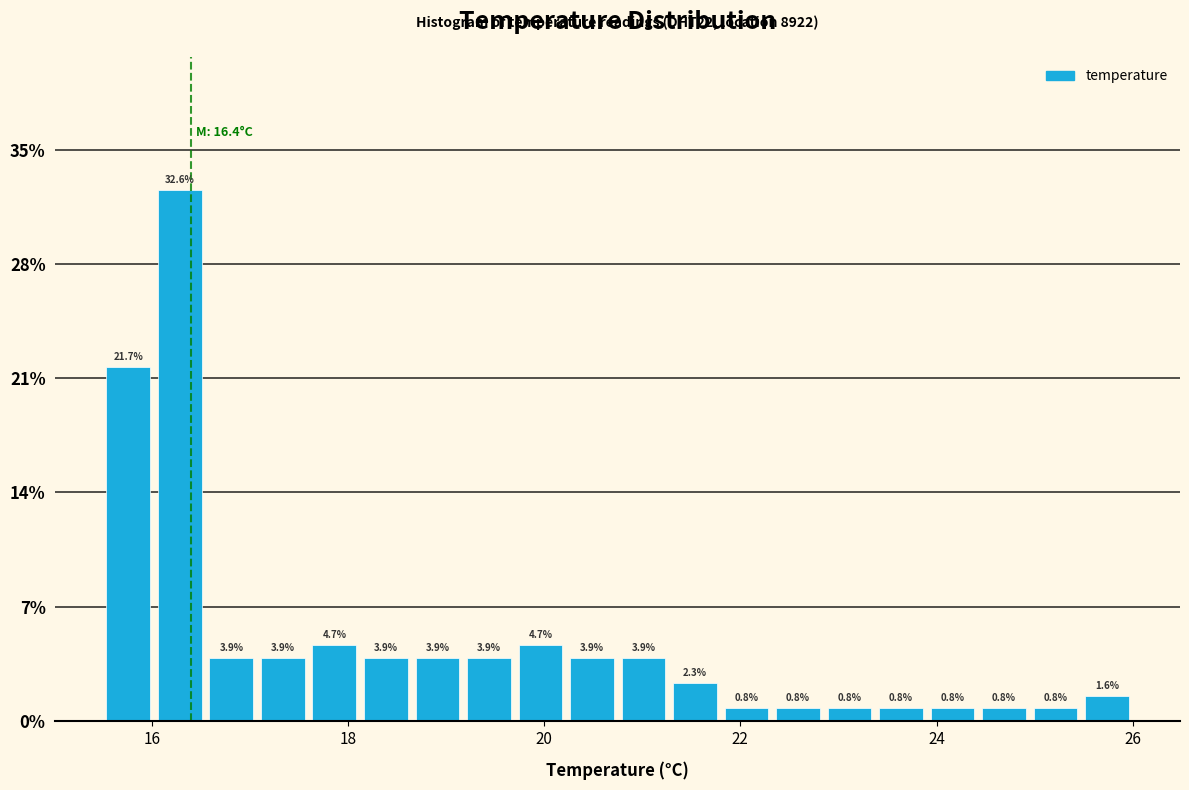

Read against the x-axis, roughly where is the centre of the tallest bar?

16.2